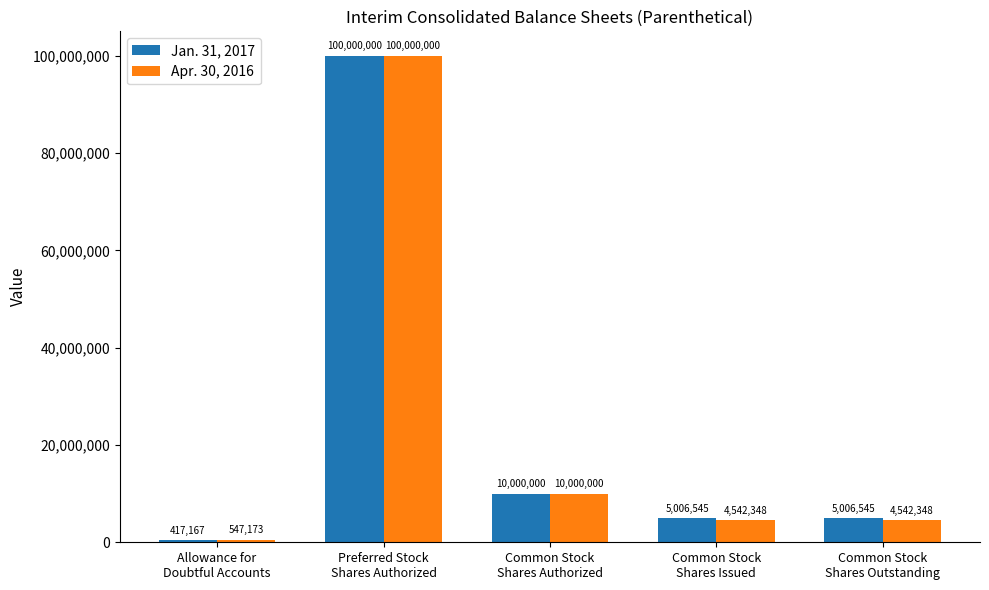

Count the number of data series in this chart.

2